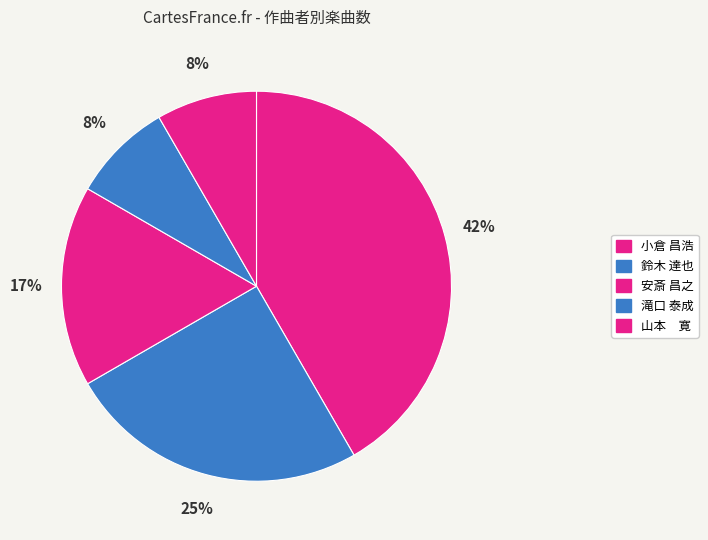

Is it true that 安斎 昌之 is 17% of the pie?

True